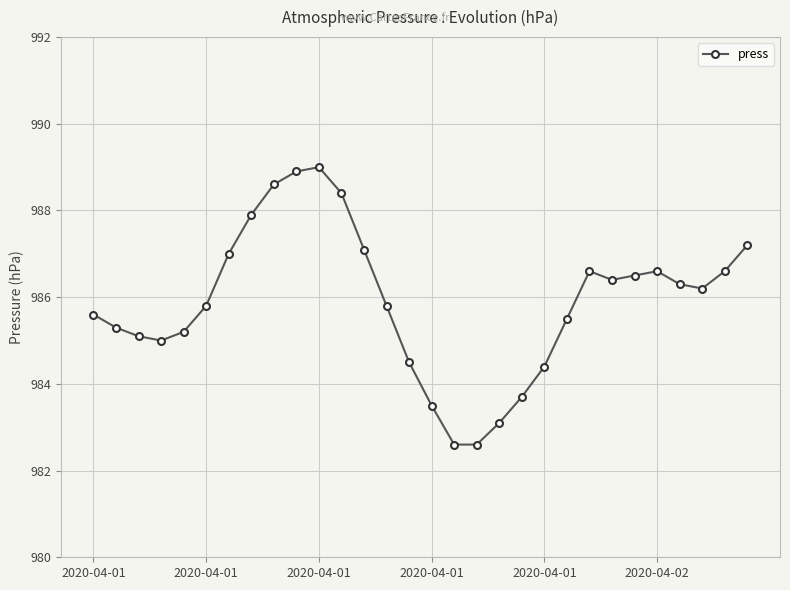

What is the average value?

985.9